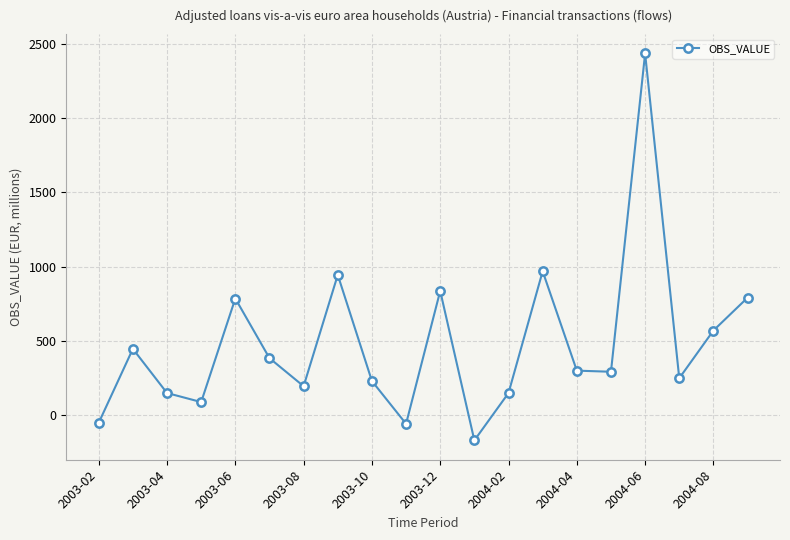

What is the minimum value shown in the chart?

-167.5